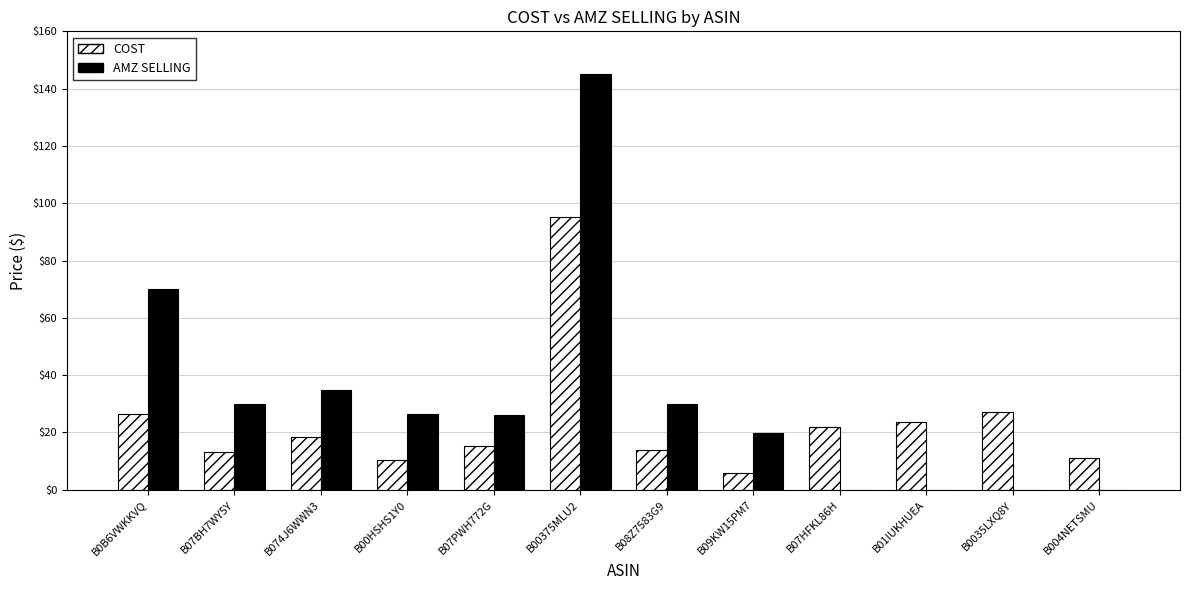

Where is AMZ SELLING nearest to the value 72?

B0B6VWKKVQ